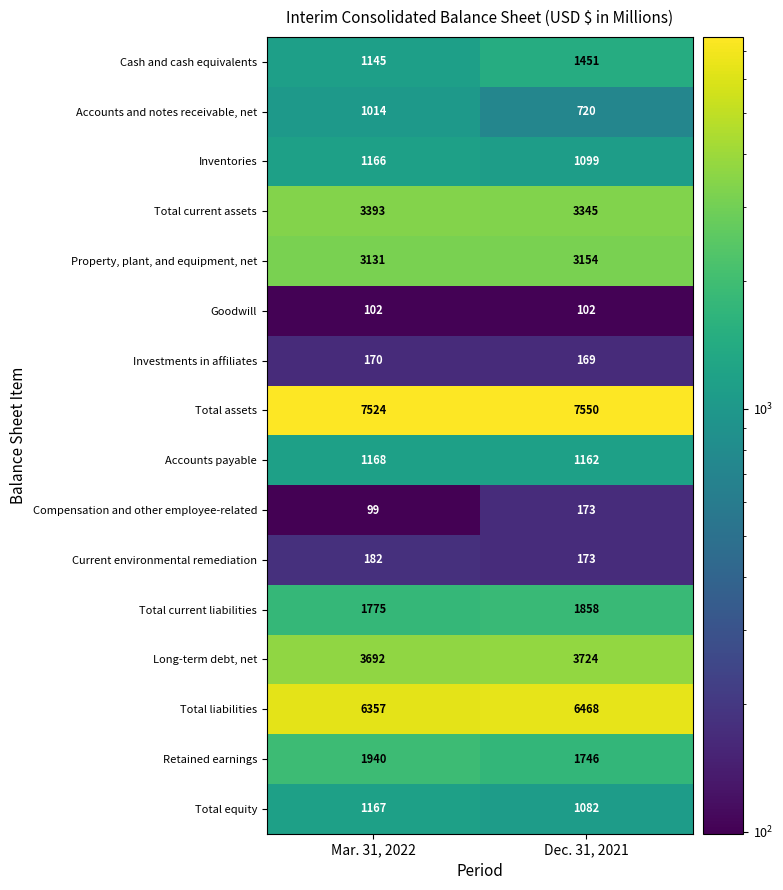

What is the approximate value of Total equity at Dec. 31, 2021?

1082